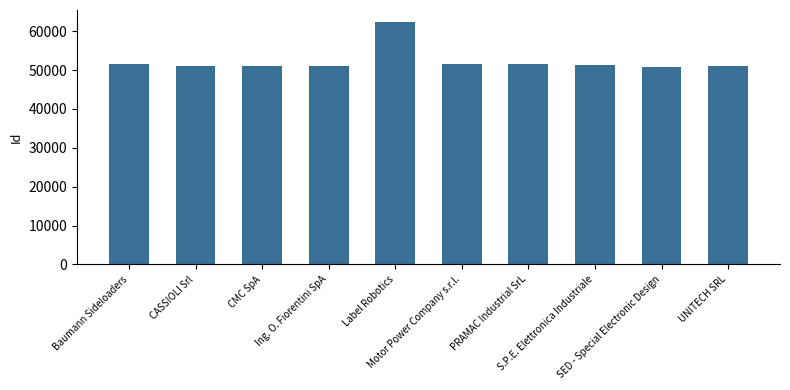

What is the minimum value shown in the chart?

50864